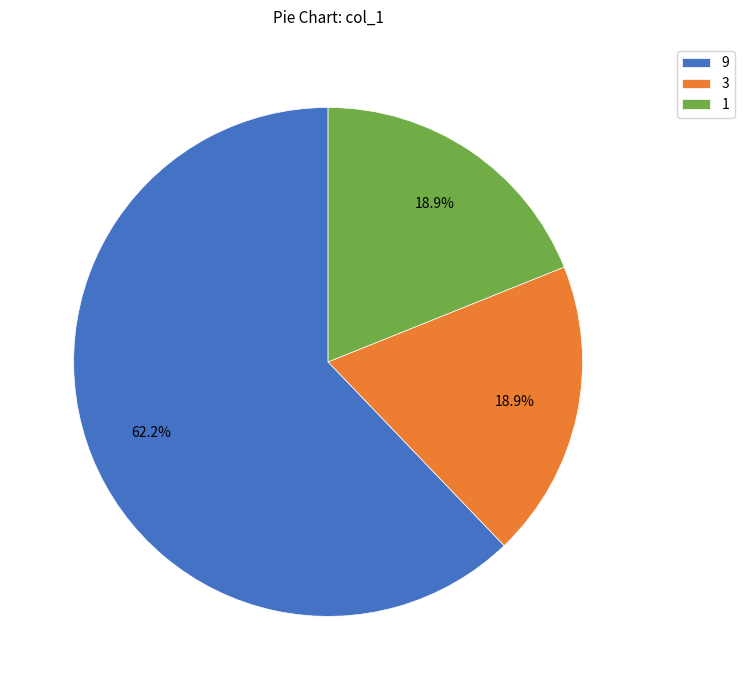

Approximately how many times larger is the value at 1 compared to 9?

0.3